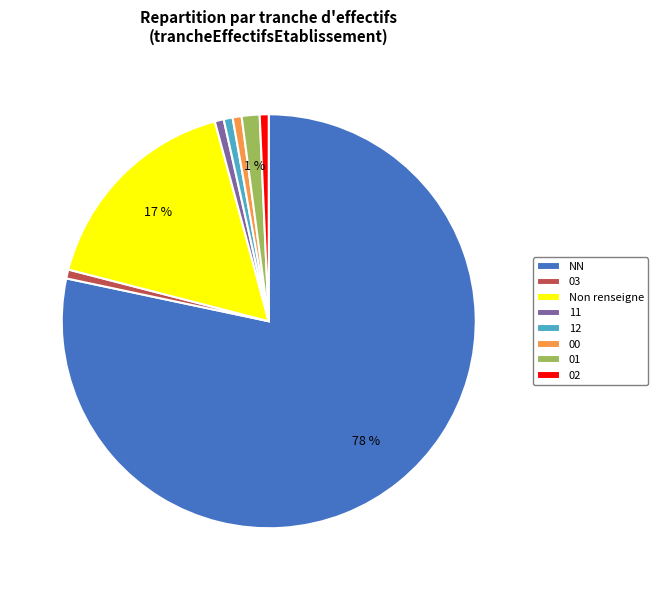

To the nearest percent, what portion does 02 represent?

1%